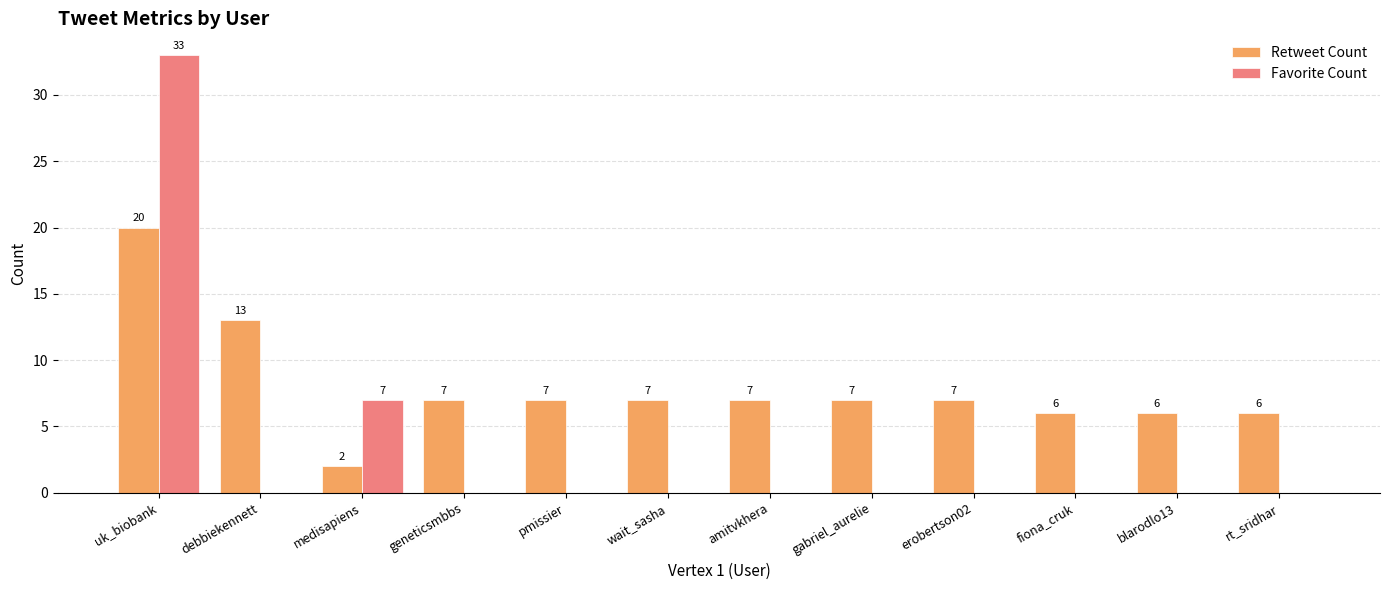

At which label does Retweet Count first exceed 7?

uk_biobank